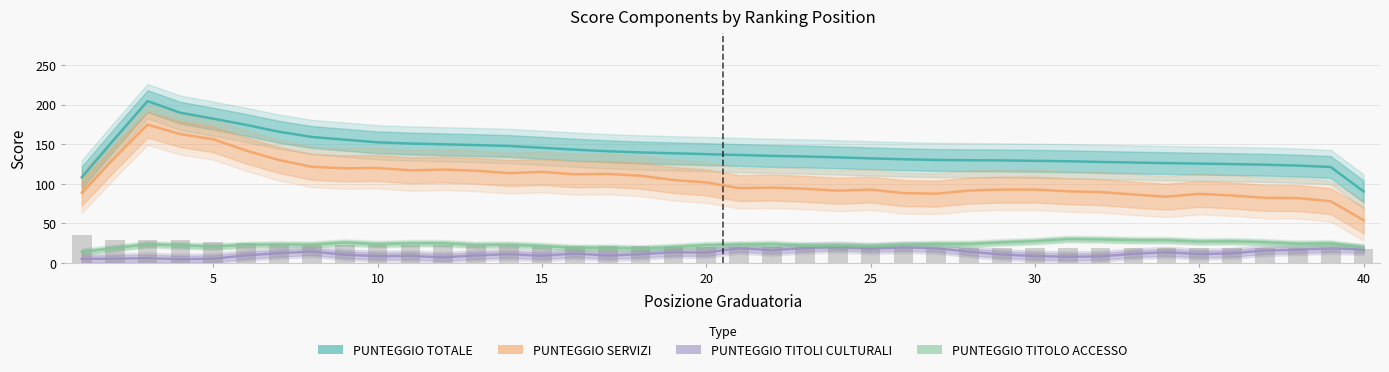

Rank the series at 35 from lowest to highest value.

PUNTEGGIO TITOLI CULTURALI, PUNTEGGIO TITOLO ACCESSO, PUNTEGGIO SERVIZI, PUNTEGGIO TOTALE